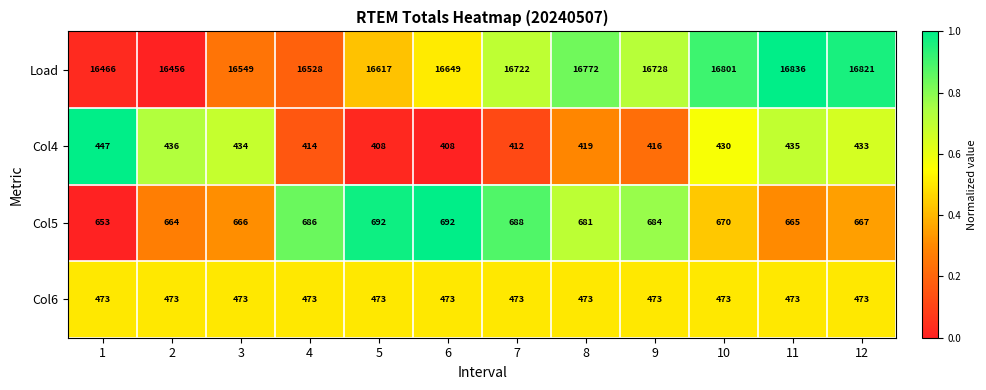

Rank the series by their maximum value, from highest to lowest.

Load, Col5, Col6, Col4